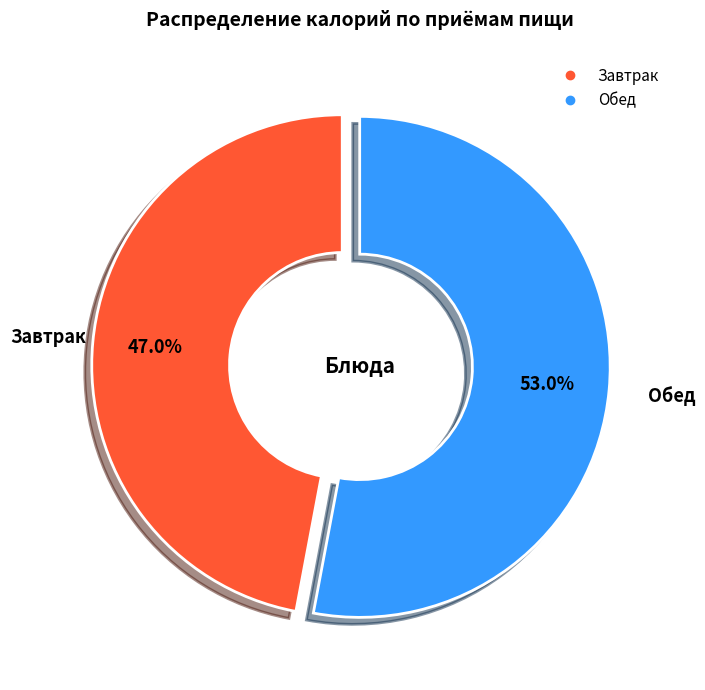

Does any single category account for the majority?

Yes